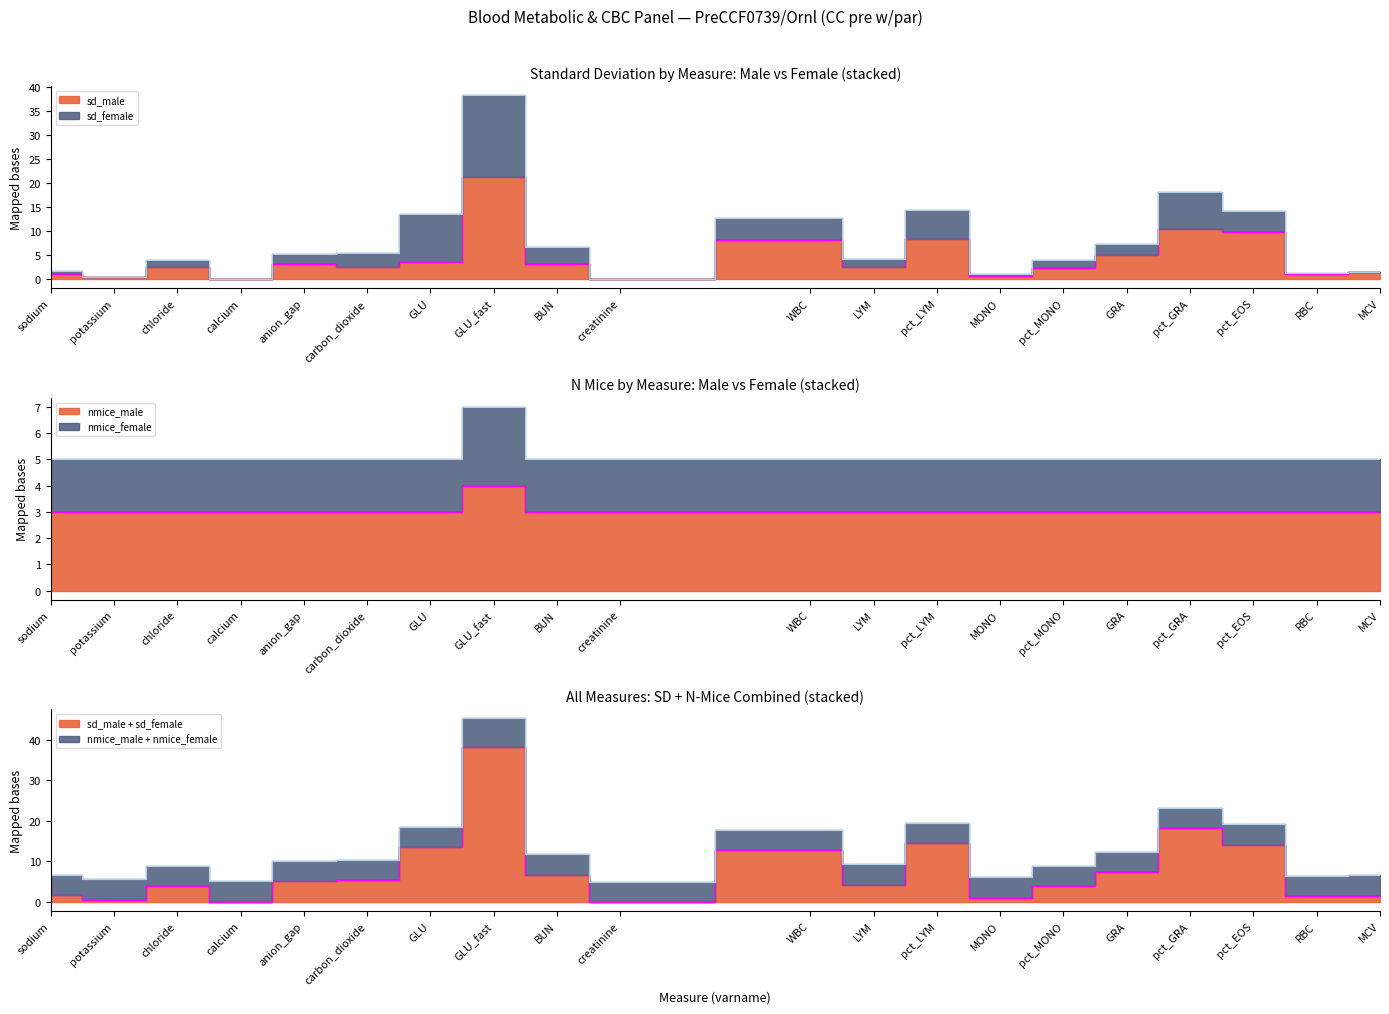

Is the value of sd_male at sodium greater than the value of nmice_male at MONO?

No